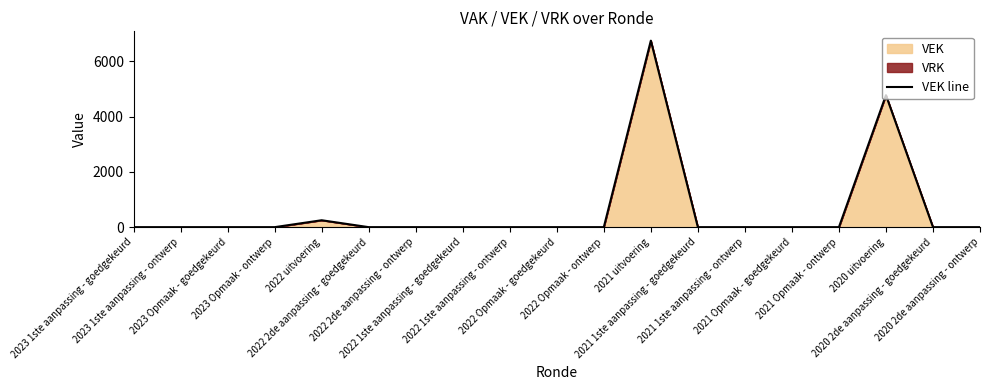

How many values are above zero?

3